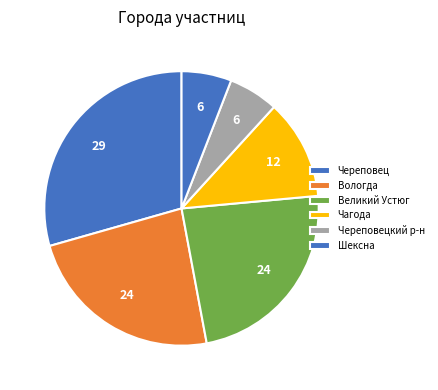

Is Великий Устюг the majority of the pie?

No